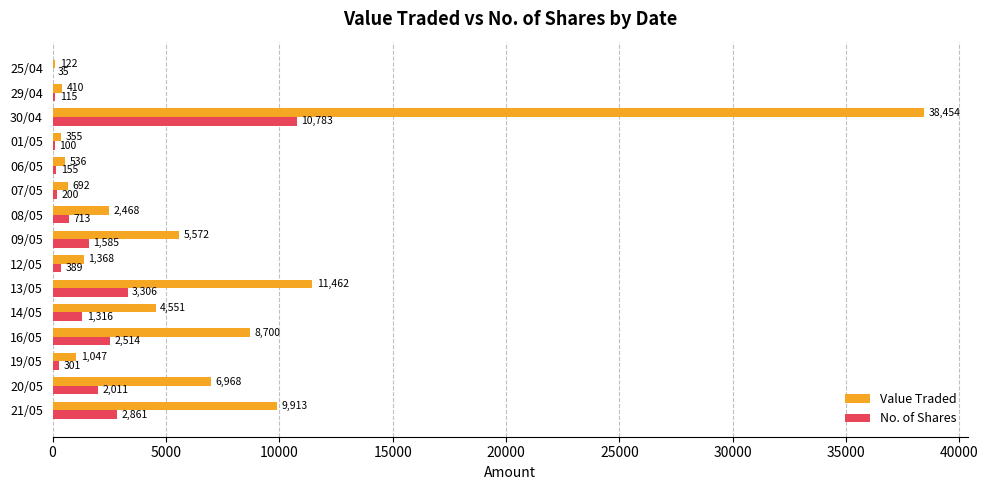

What value does the Value Traded series have at 13/05, to the nearest 100?

11500